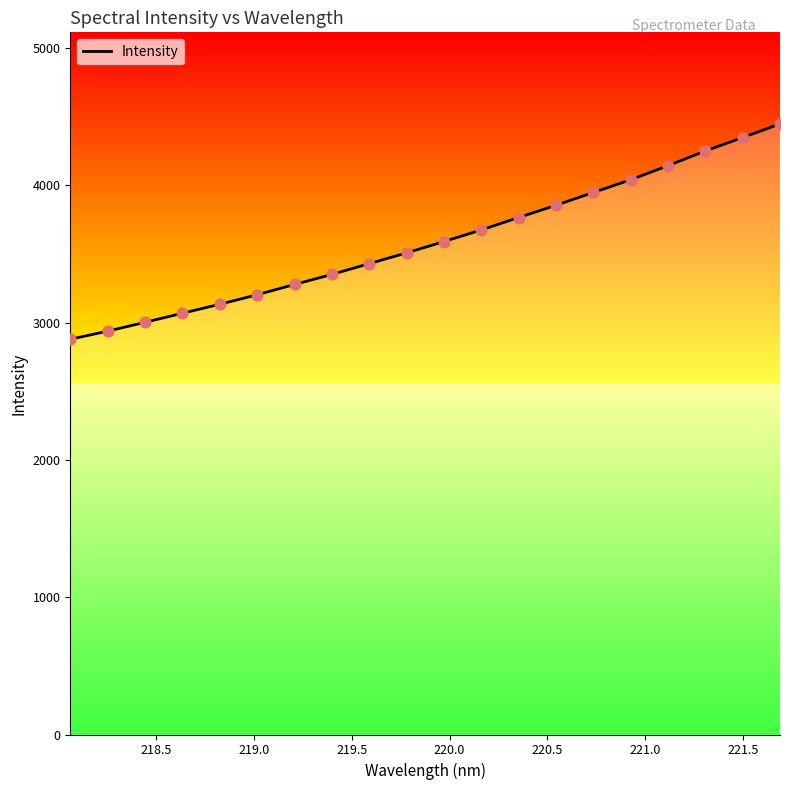

What is the minimum value shown in the chart?

2878.3